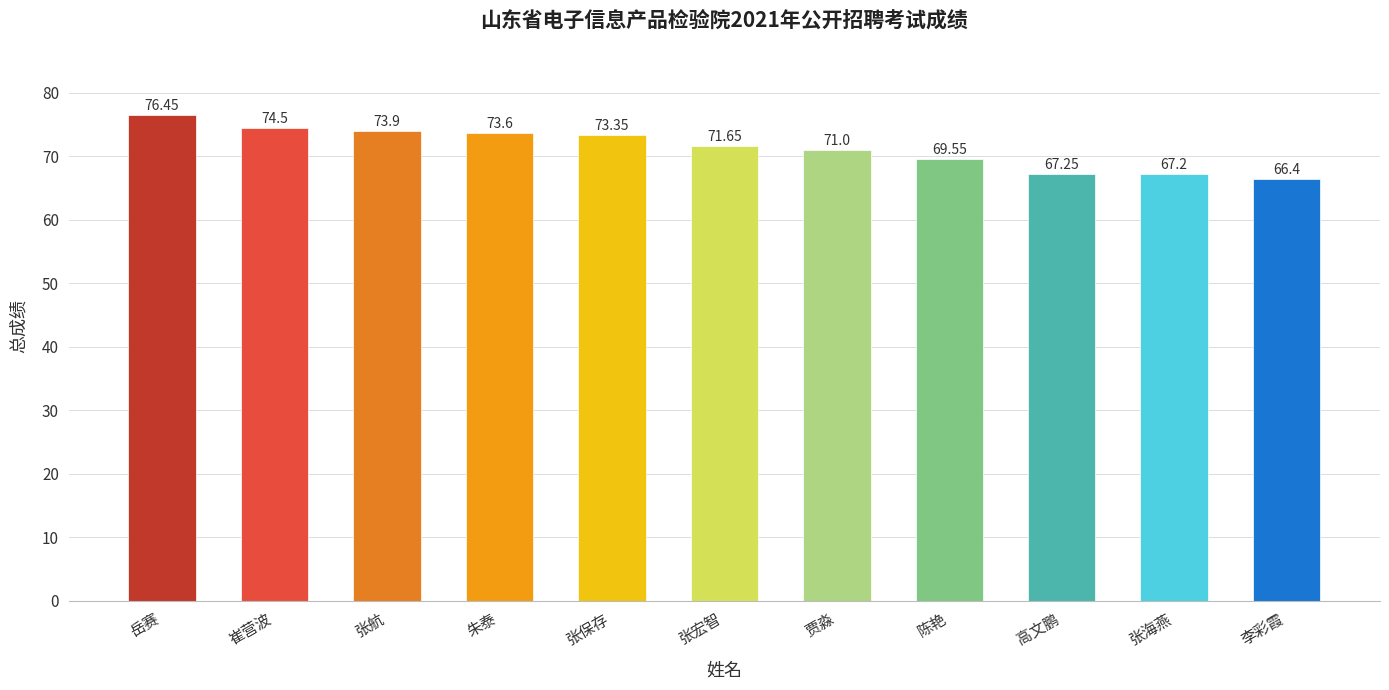

At which category does the chart reach its peak across all series?

岳赛